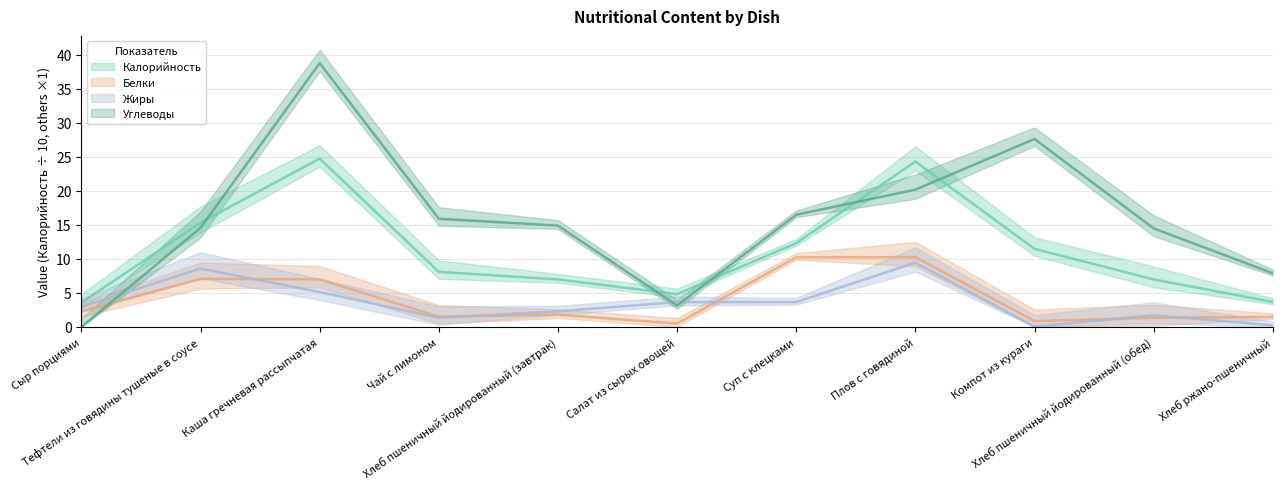

Where is Жиры nearest to the value 4?

Салат из сырых овощей